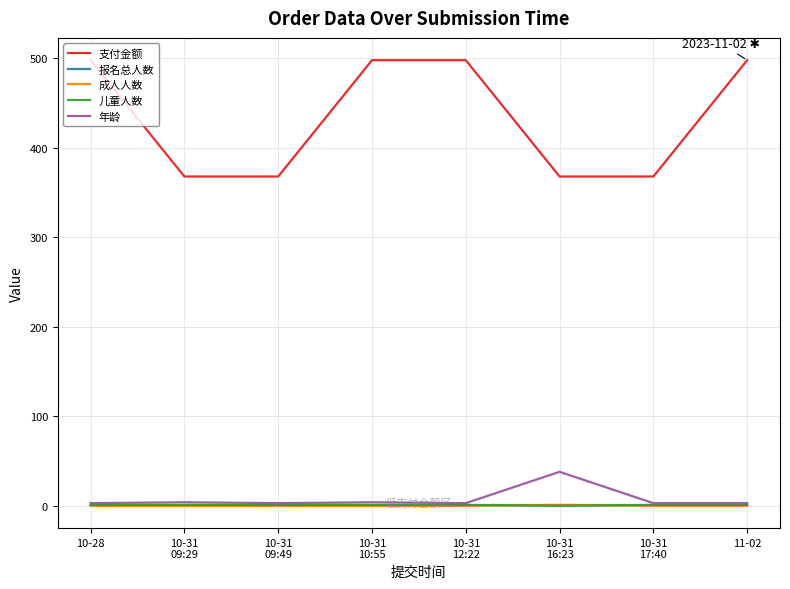

Which series has the widest spread of values?

支付金额